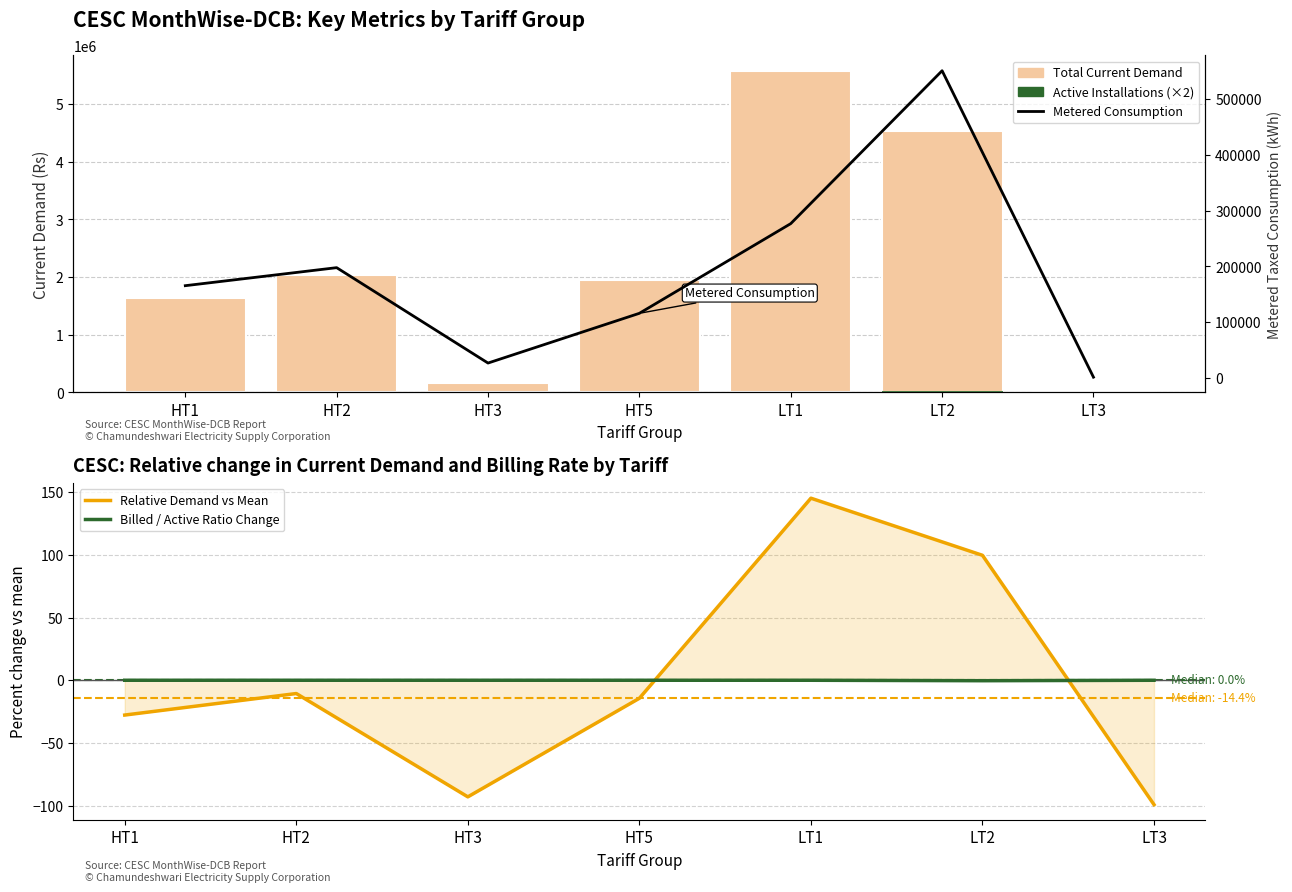

Reading right to left, what are all the values shown in this chart?

Total Current Demand: 20139.0	4530669.0	5563938.0	1944163.0	160760.0	2029983.0	1640619.0
Active Installations (scaled): 10.0	32280.0	16162.0	6.0	8.0	18.0	8.0
Relative Demand vs Mean: -99.1	99.6	145.1	-14.4	-92.9	-10.6	-27.7
Billed / Active Ratio Change: 0.0	-0.4	0.0	0.0	0.0	0.0	0.0
Metered Taxed Consumption: 1673.0	550254.0	276534.0	115982.0	26925.0	197704.0	165442.0